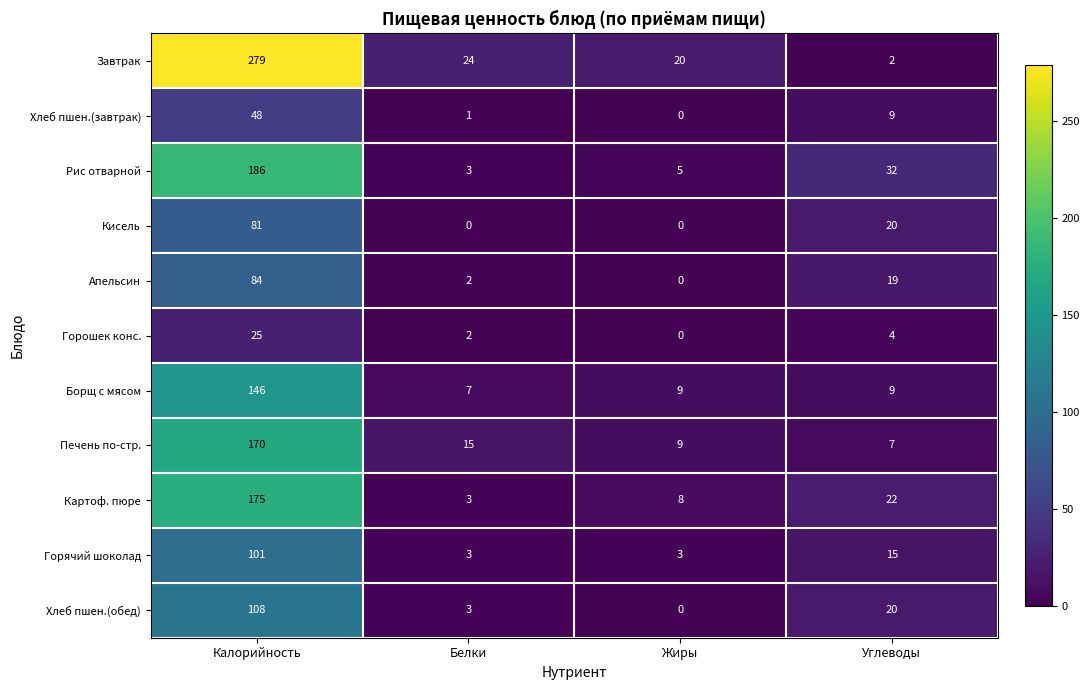

What is the sum of all Борщ с мясом values?

171